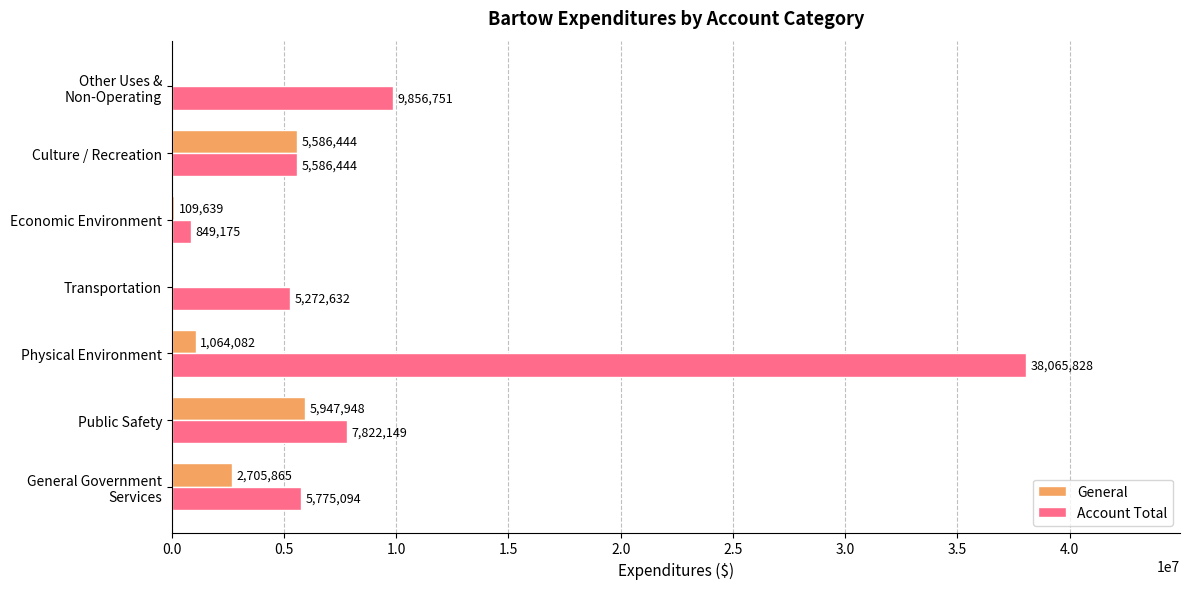

The value of General at Physical Environment is 1064082. True or false?

True